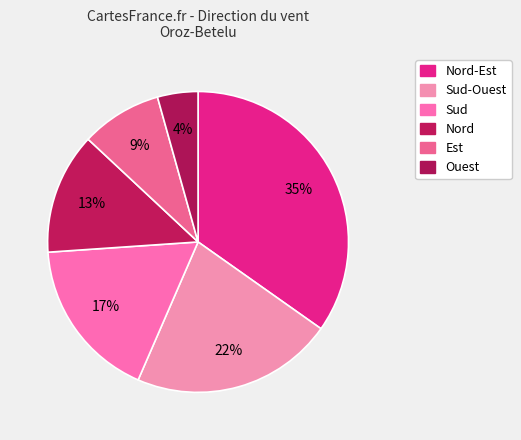

Is it true that Ouest is 1% of the pie?

False